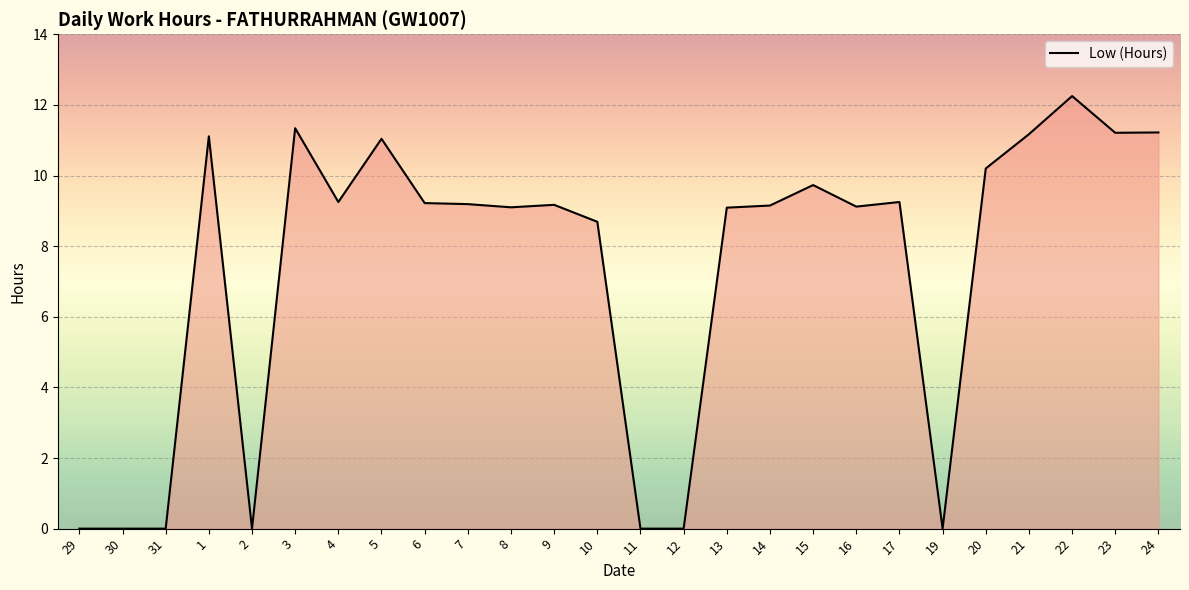

How many lines are shown in the chart?

1